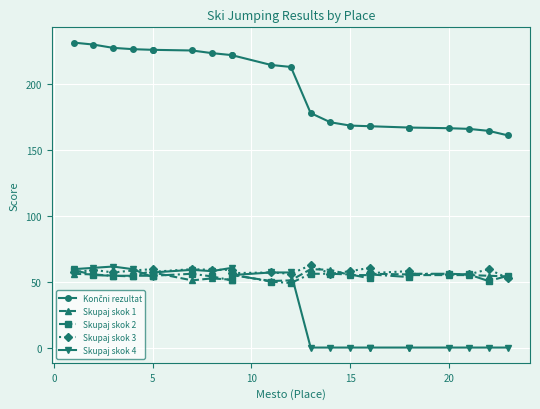

After their last crossing, which series has the higher values: Skupaj skok 2 or Skupaj skok 3?

Skupaj skok 2